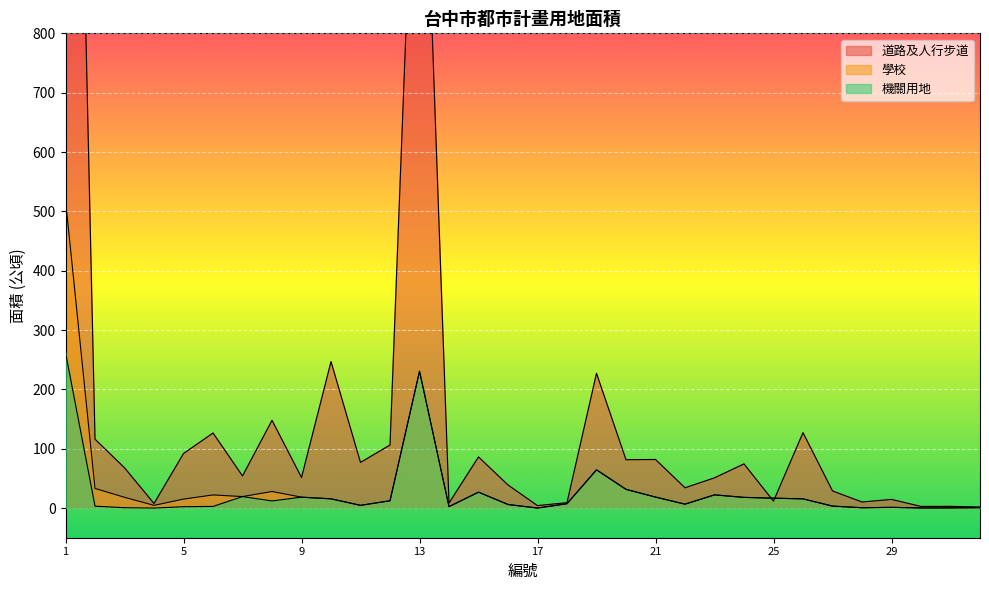

What value does the 機關用地 series have at 21?

18.5